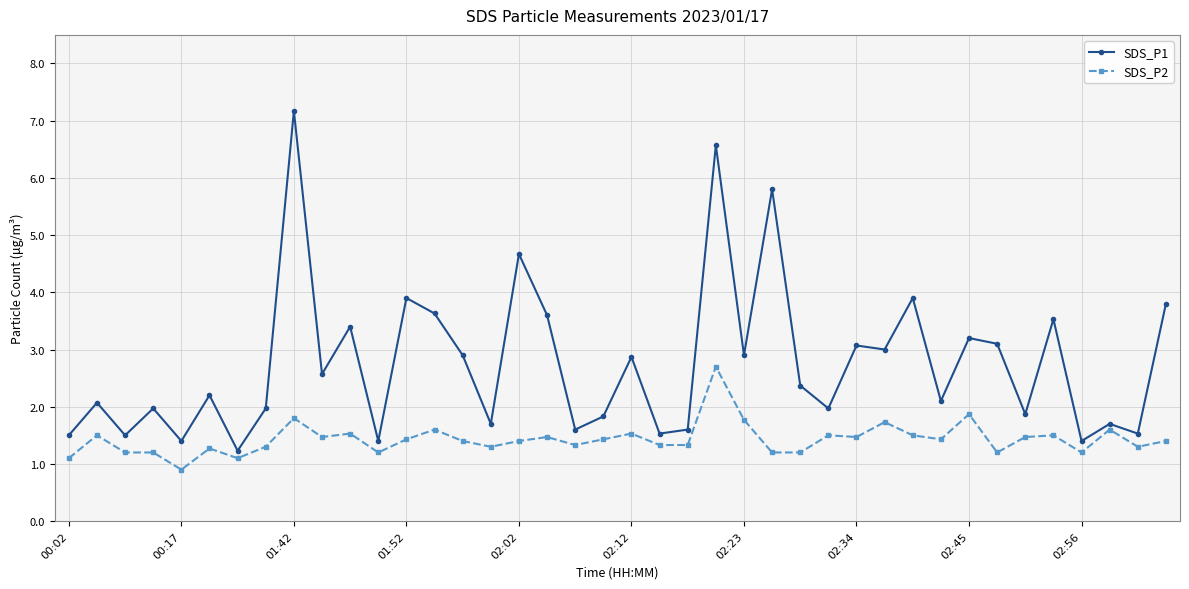

What is the sum of all SDS_P2 values?

57.2